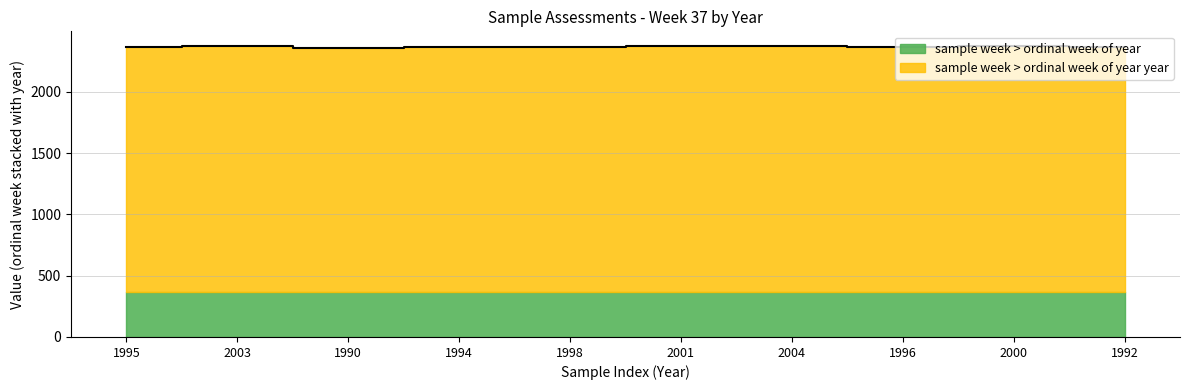

What is the change in value from 1995 to 2003?

+8